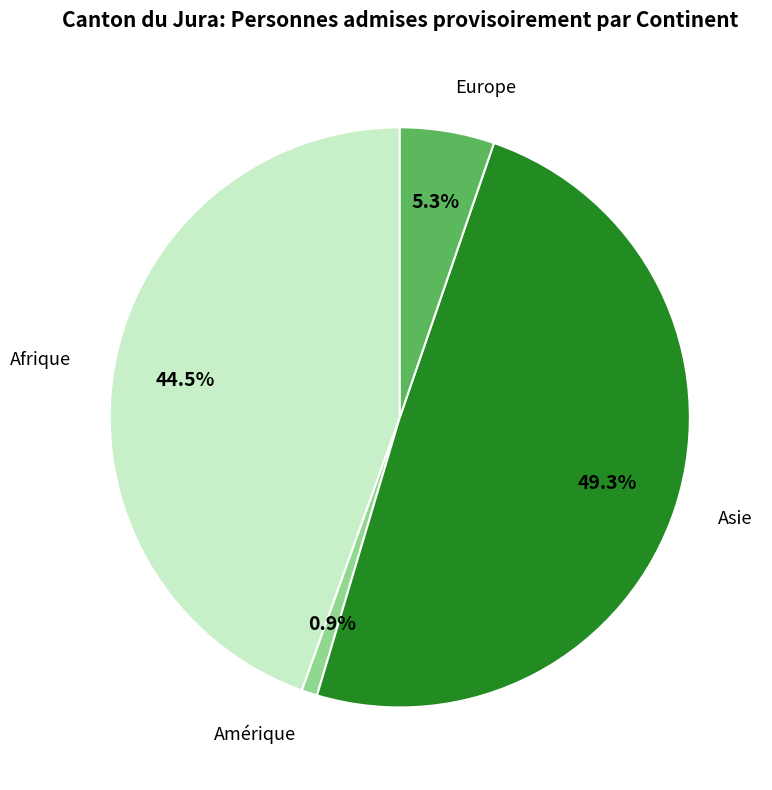

How many segments does this pie chart have?

4